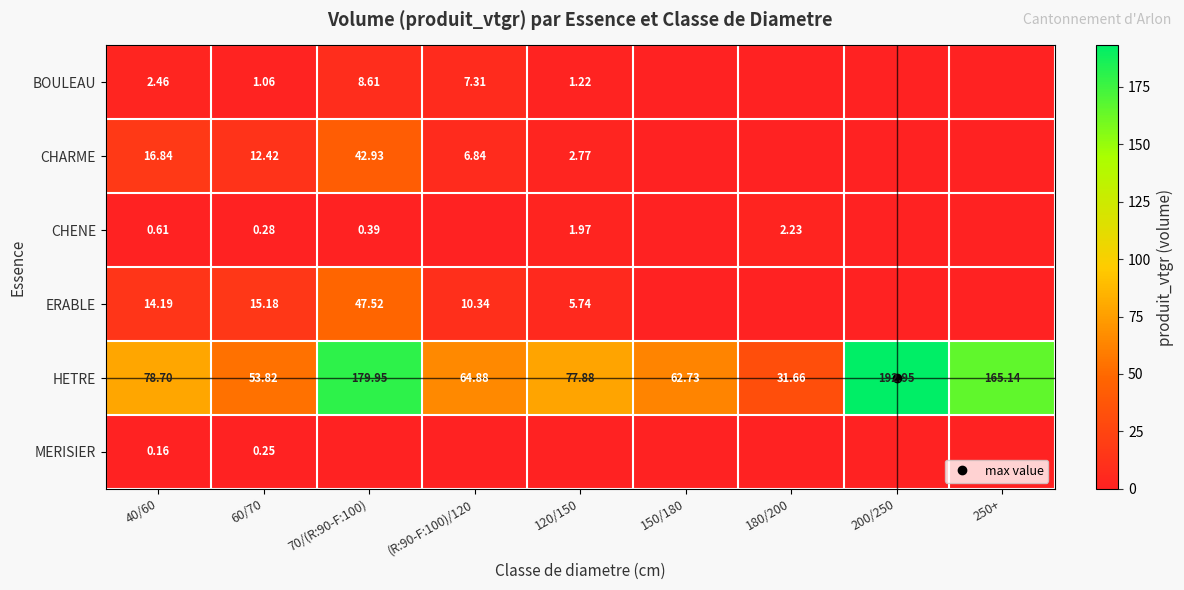

The ERABLE series shows 10.3 at (R:90-F:100)/120. True or false?

True